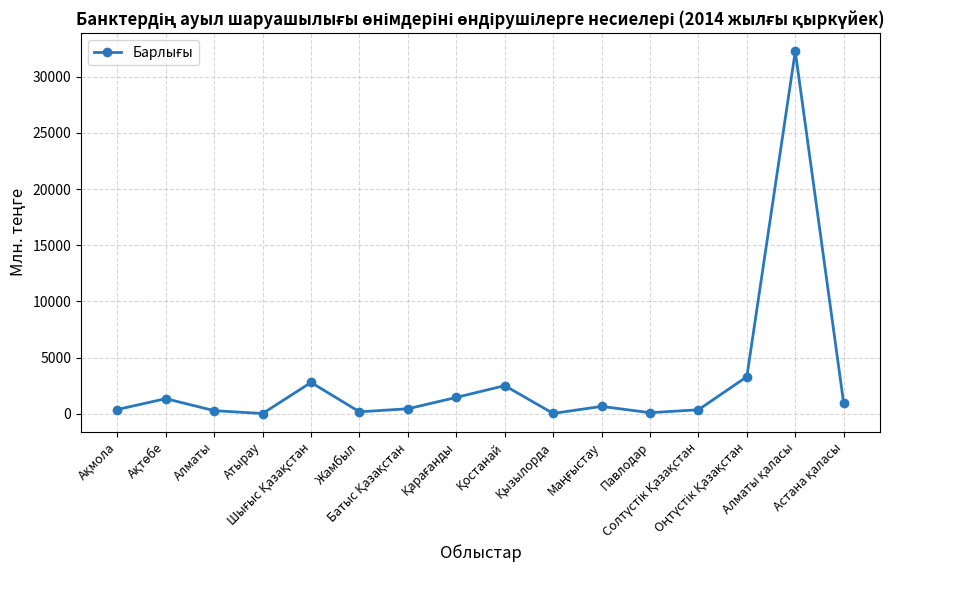

What is the greatest value displayed?

32269.7